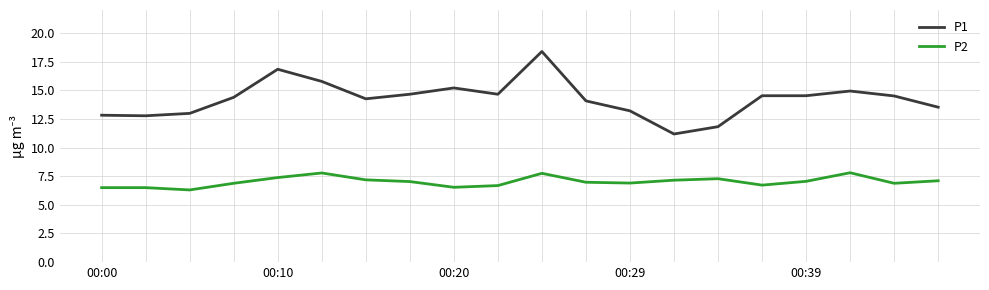

What is the minimum value for P2?

6.3